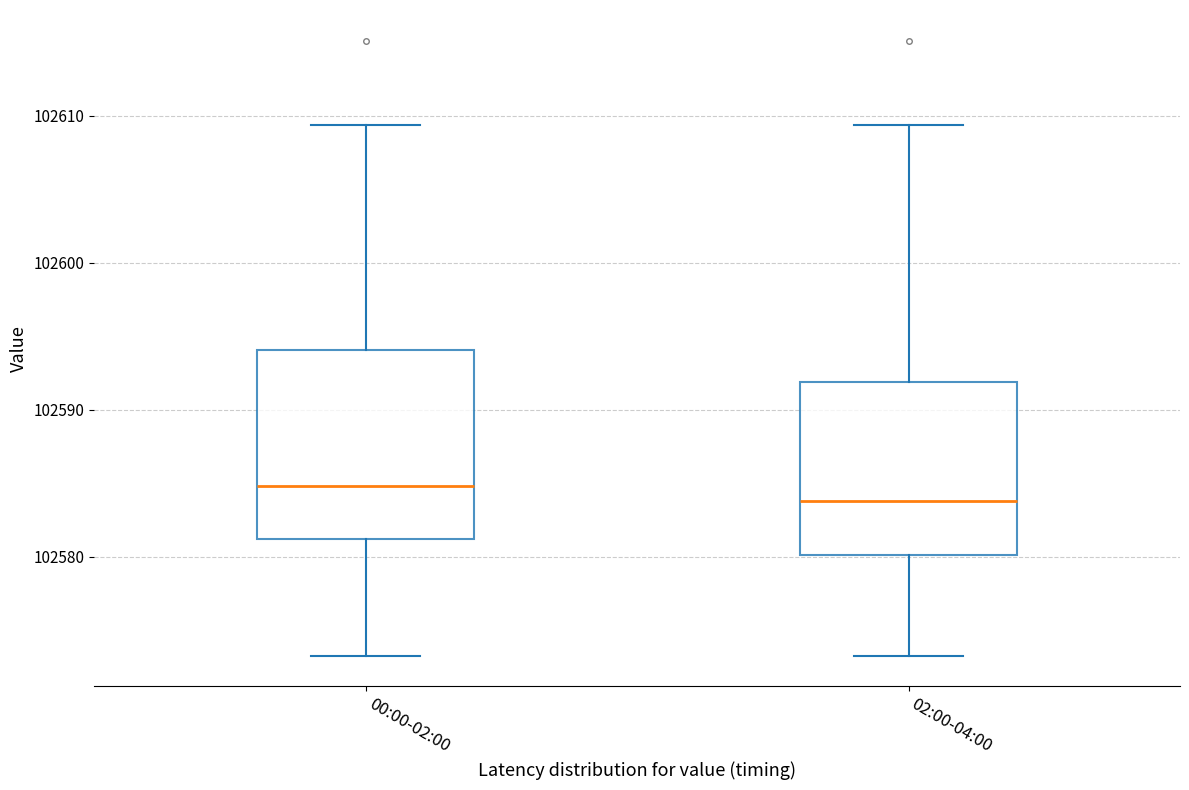

Where does the median line of the box for 02:00-04:00 sit on the y-axis? The values are not printed on the chart, so give them approximately, as read against the axis.

102584